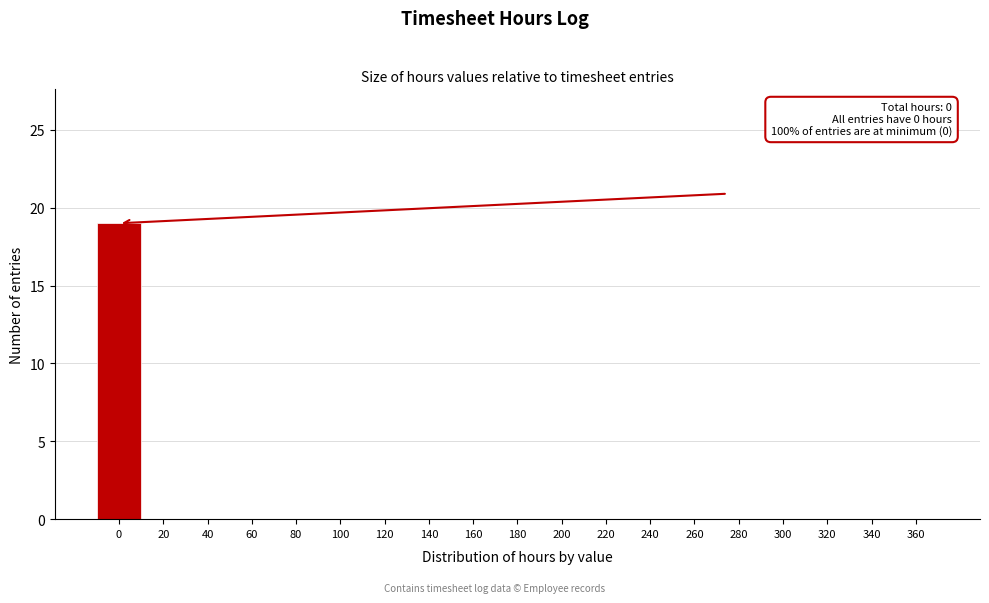

Reading left to right, transcribe all the data shown in this chart.

0=19	20=0	40=0	60=0	80=0	100=0	120=0	140=0	160=0	180=0	200=0	220=0	240=0	260=0	280=0	300=0	320=0	340=0	360=0